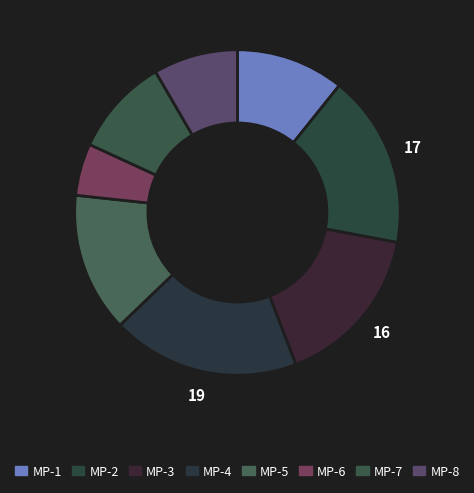

Does MP-6 account for over 50% of the chart?

No